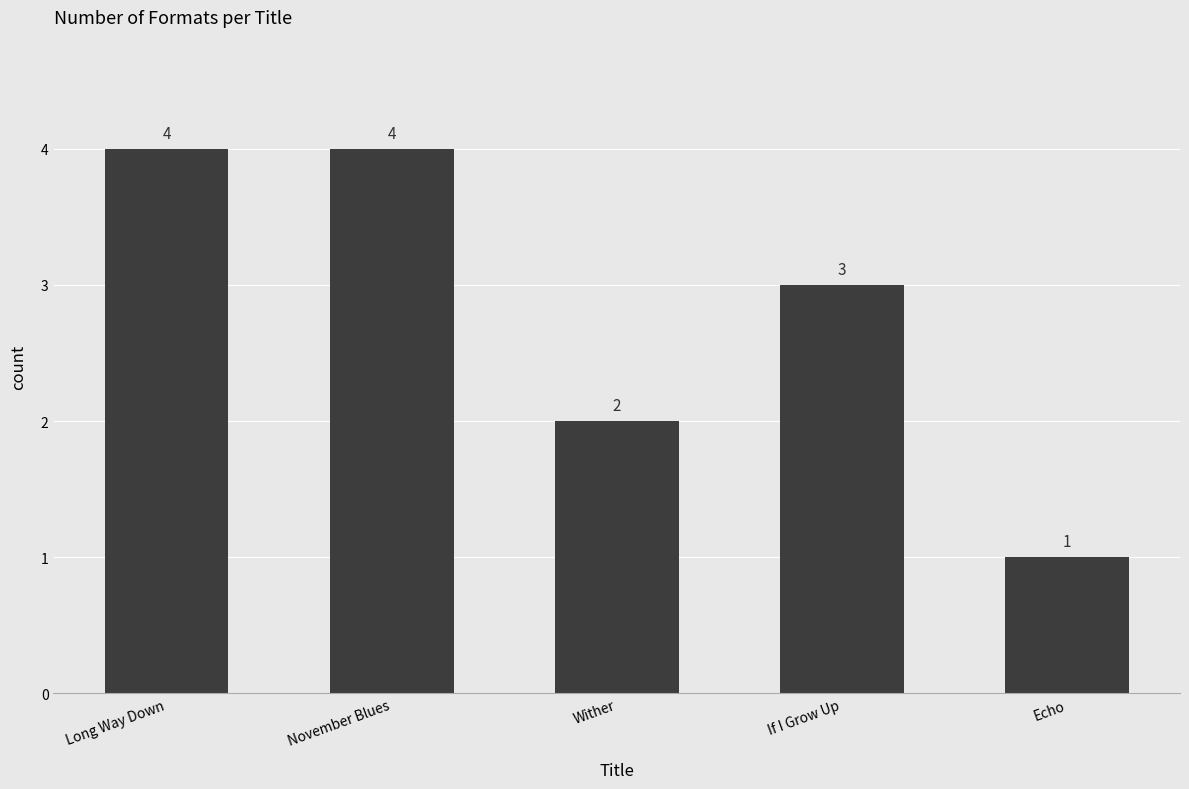

The chart shows a value of 1 at Echo. True or false?

True